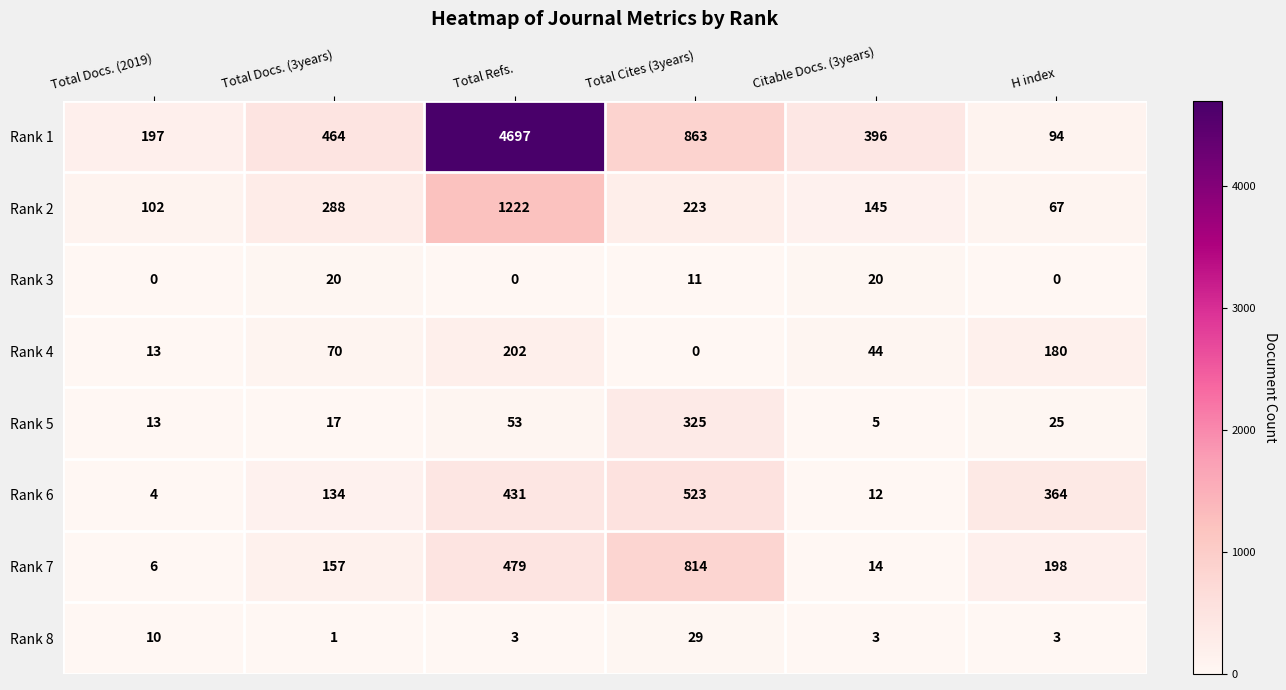

True or false: Rank 2 has a value of 145 at Citable Docs. (3years).

True